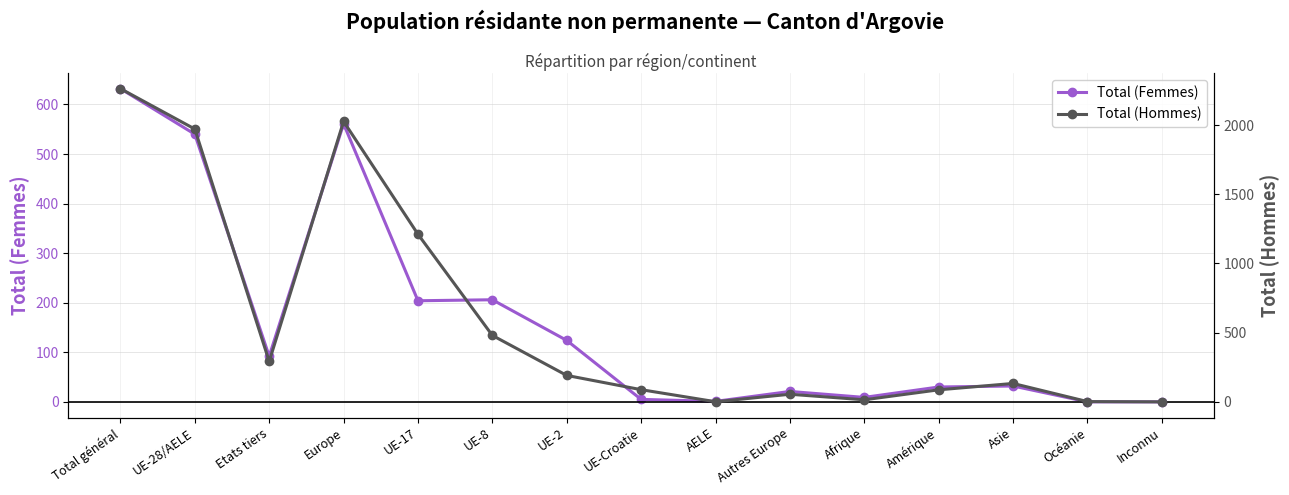

Which category has the lowest value across all series?

Océanie